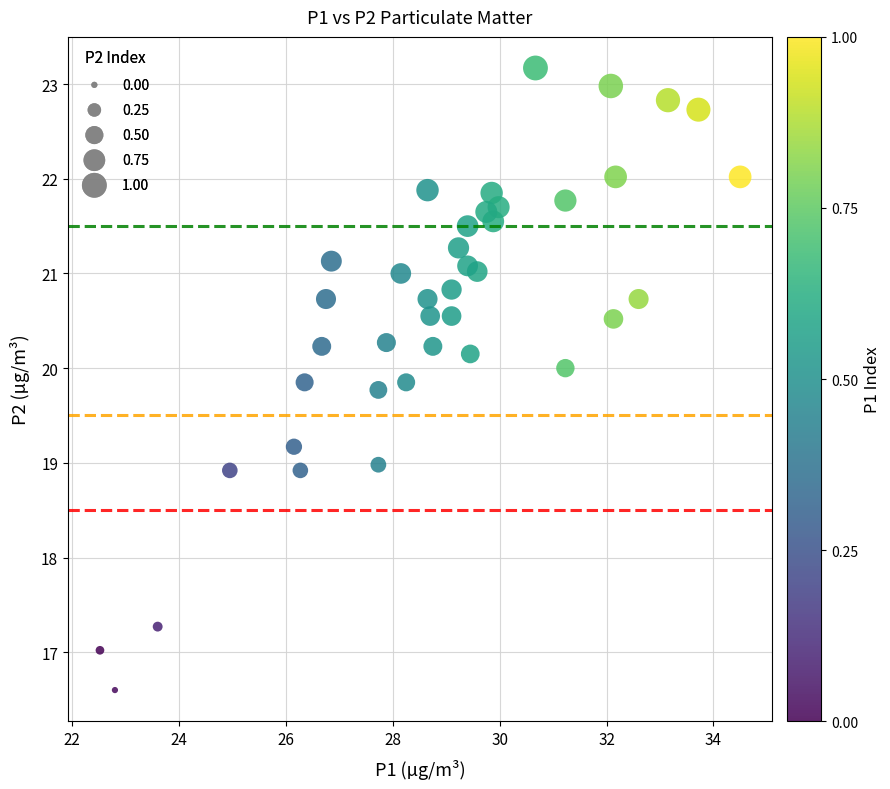

What is the range of X values (max minus min)?

12.0